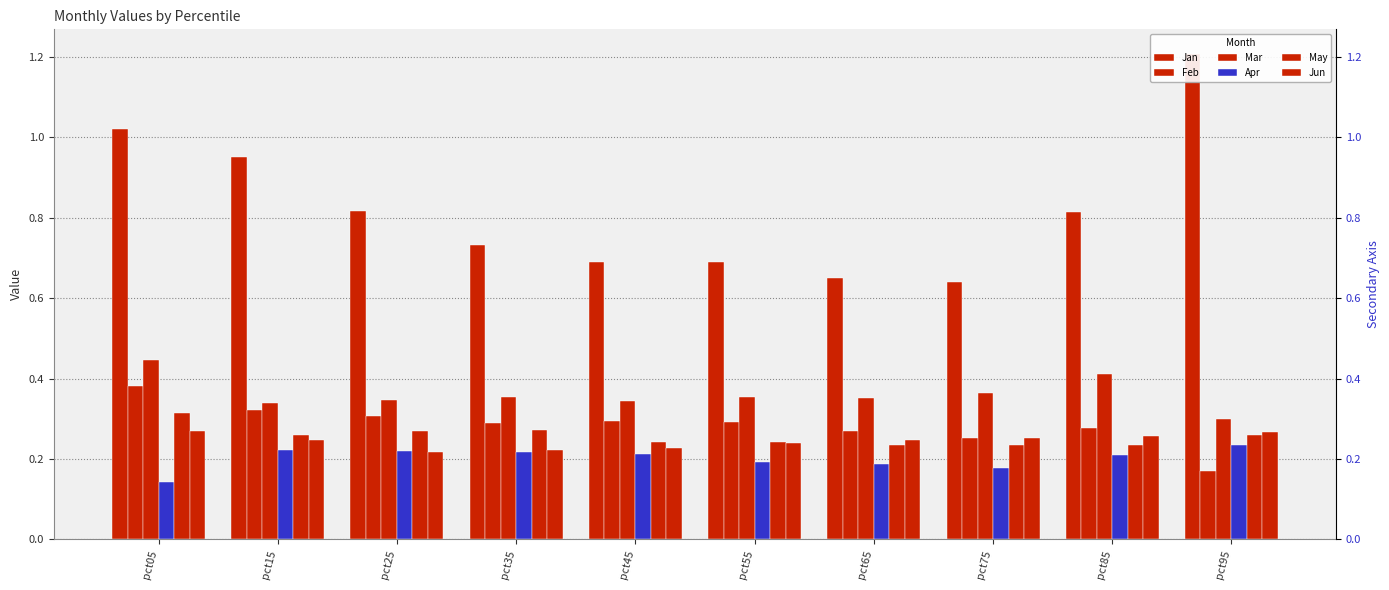

Is it true that Feb equals 0.3 at pct35?

True